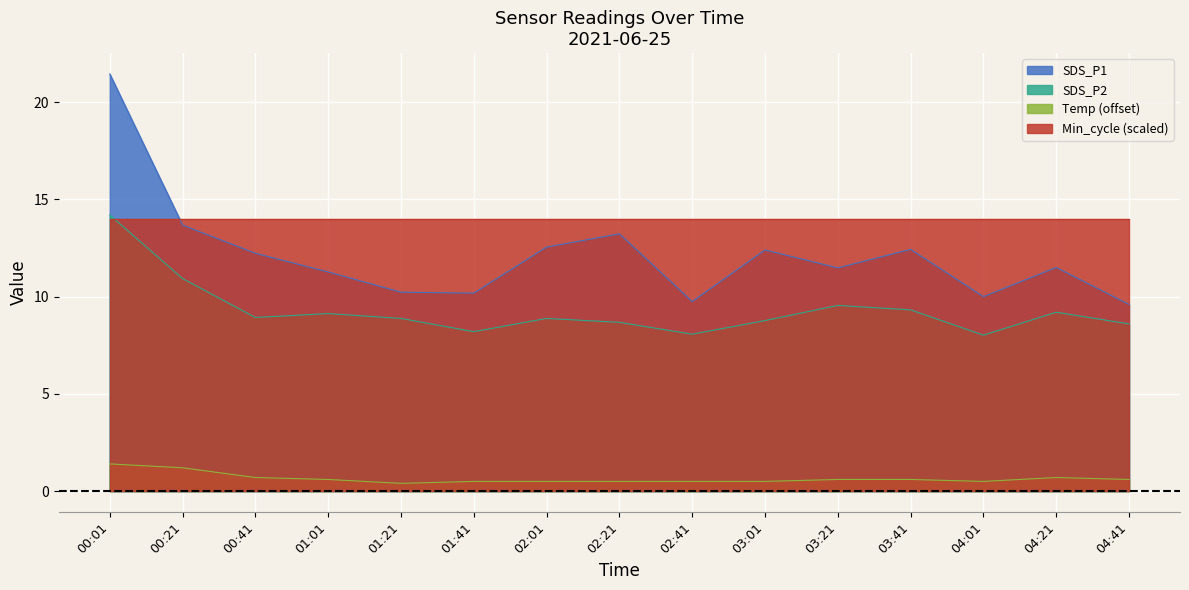

True or false: SDS_P1 and SDS_P2 cross at least once.

False